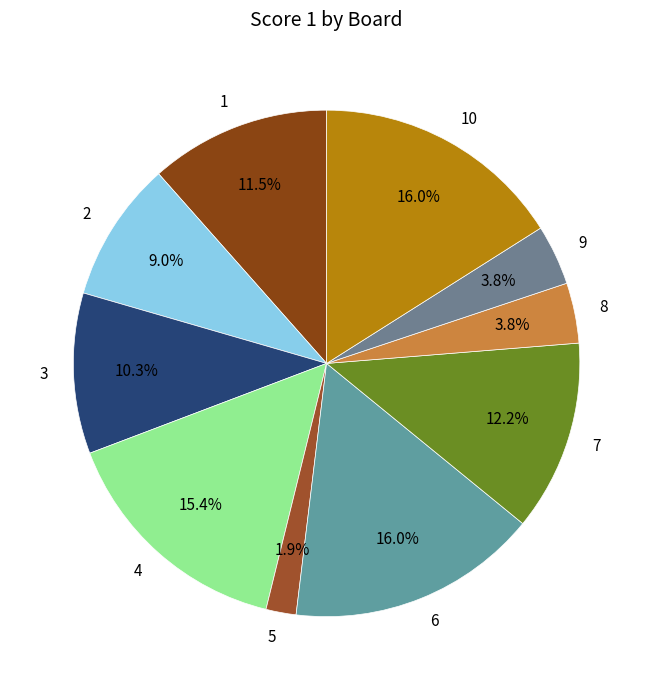

What is the smallest slice in the pie chart?

5